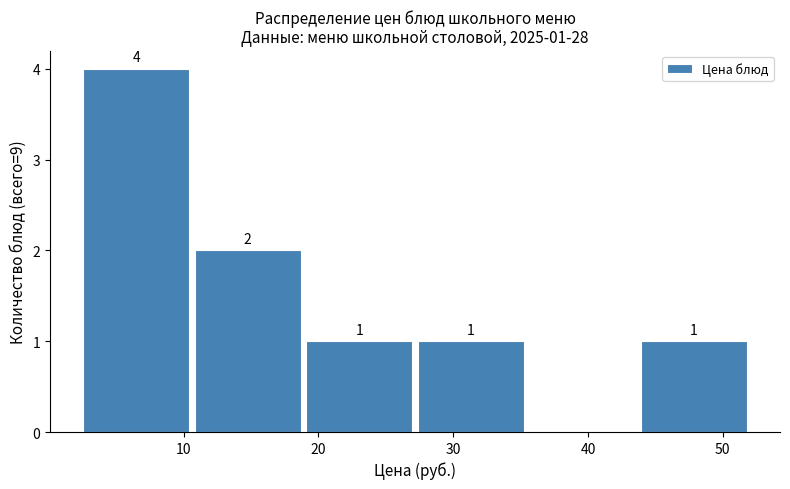

Which range on the x-axis has the tallest bar?

2 to 11